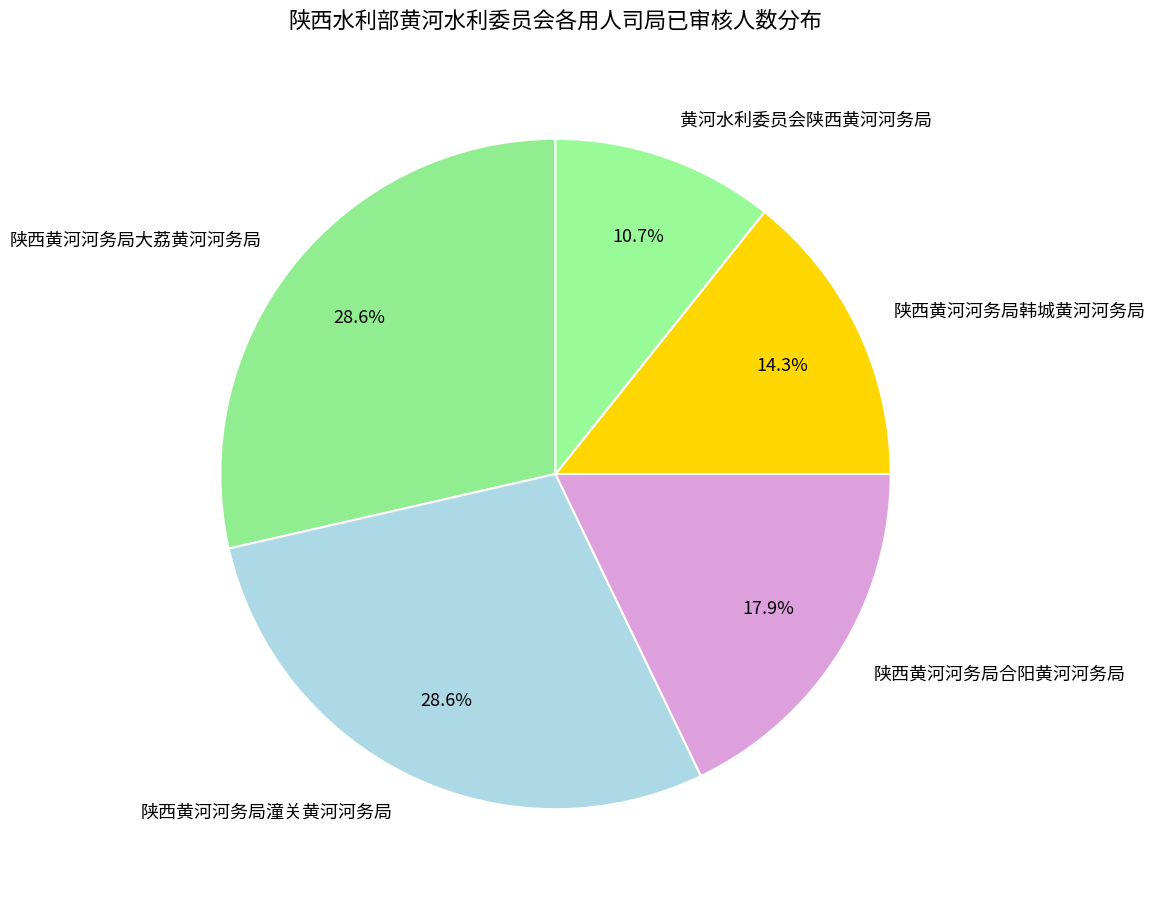

What is the ratio of the value at 陕西黄河河务局大荔黄河河务局 to the value at 陕西黄河河务局韩城黄河河务局?

2.0